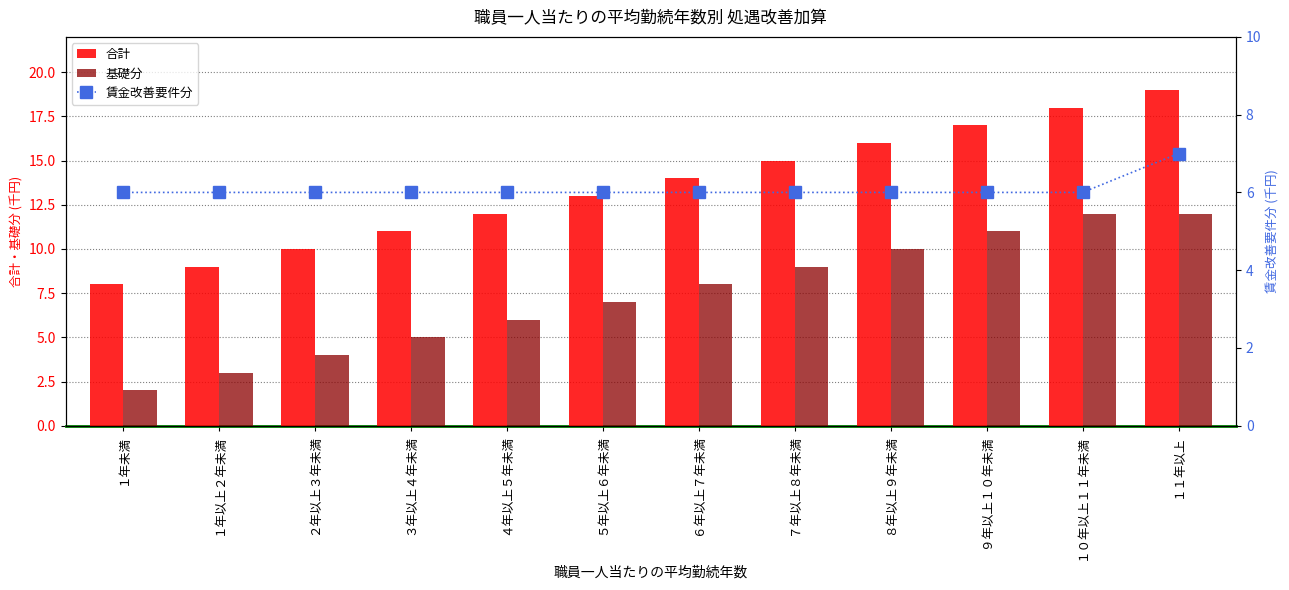

Count the number of categories in the chart.

12